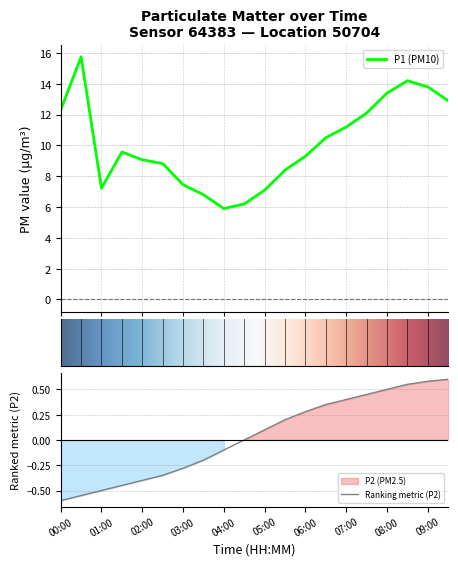

What is the difference between the values at 02:30 and 06:00?

0.5